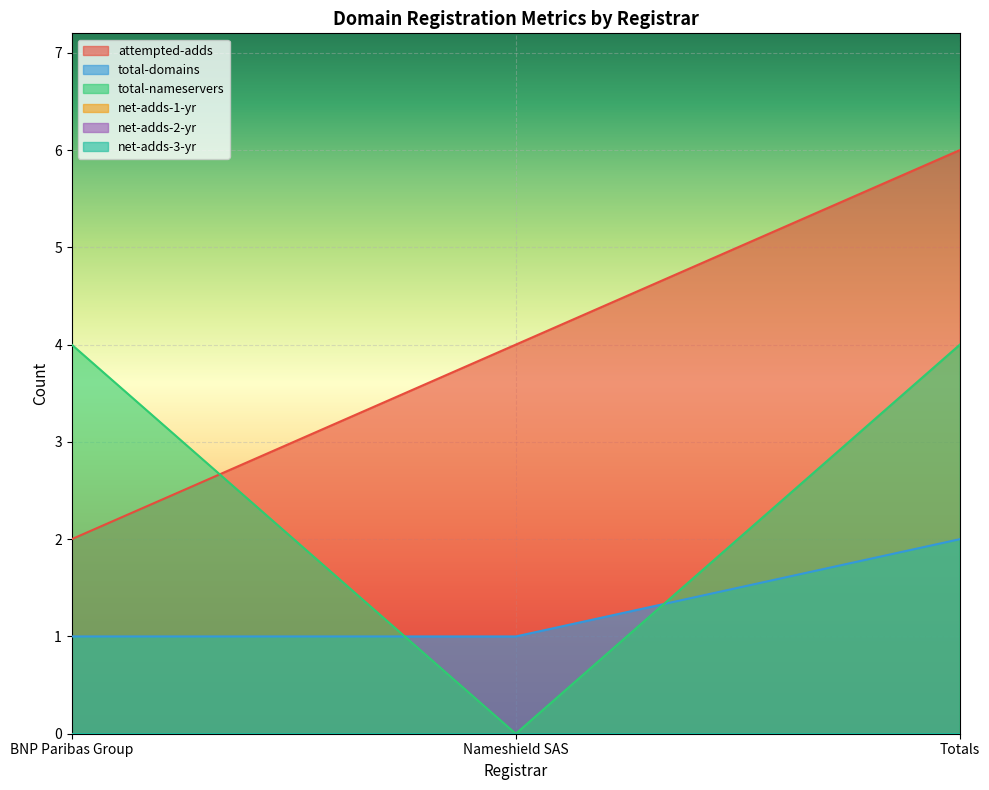

How many data points does each series have?

3